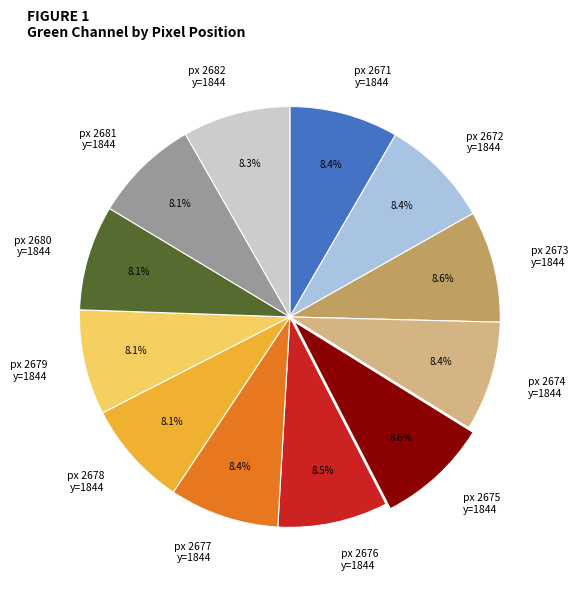

What is the total percentage of px 2675 y=1844 and px 2681 y=1844?

16.7%